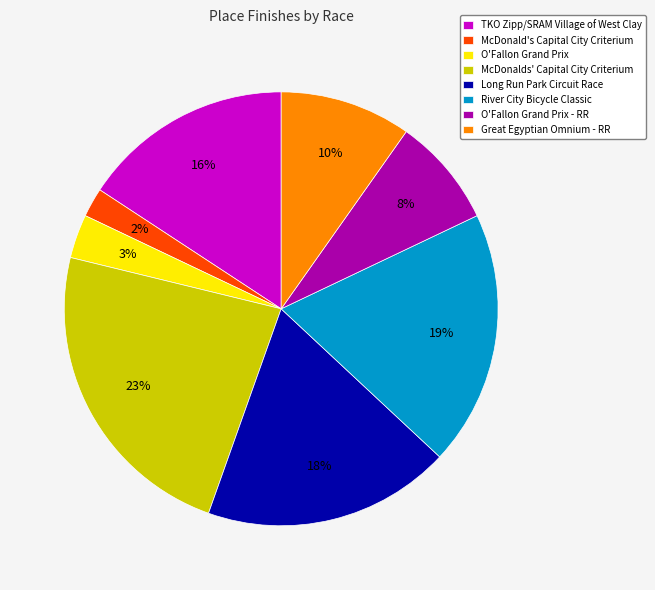

Count the number of slices in the pie.

8